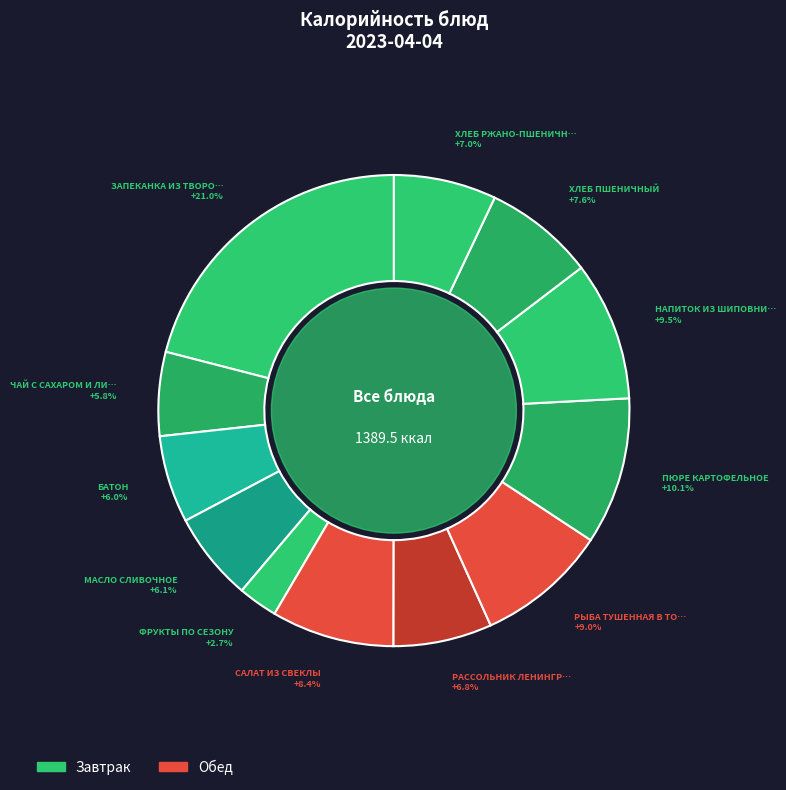

Which slice is the largest?

ЗАПЕКАНКА ИЗ ТВОРОГА